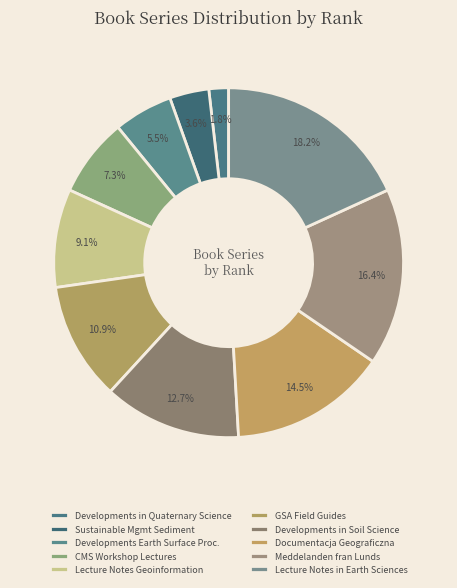

What percentage is the Developments in Quaternary Science slice, to the nearest percent?

2%